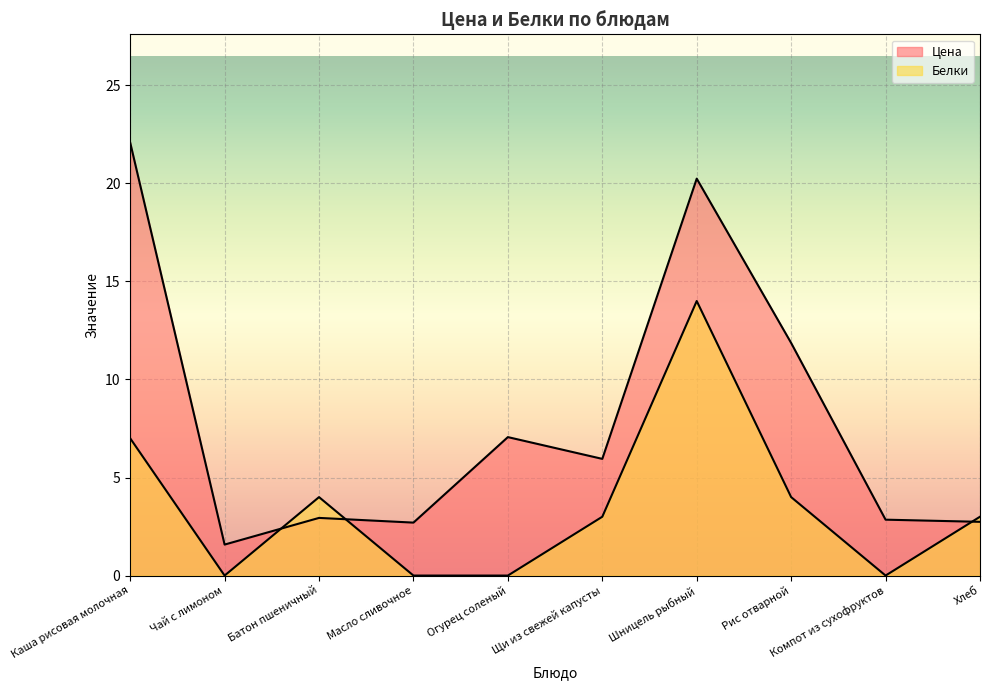

How many data points in Белки are above 3?

4